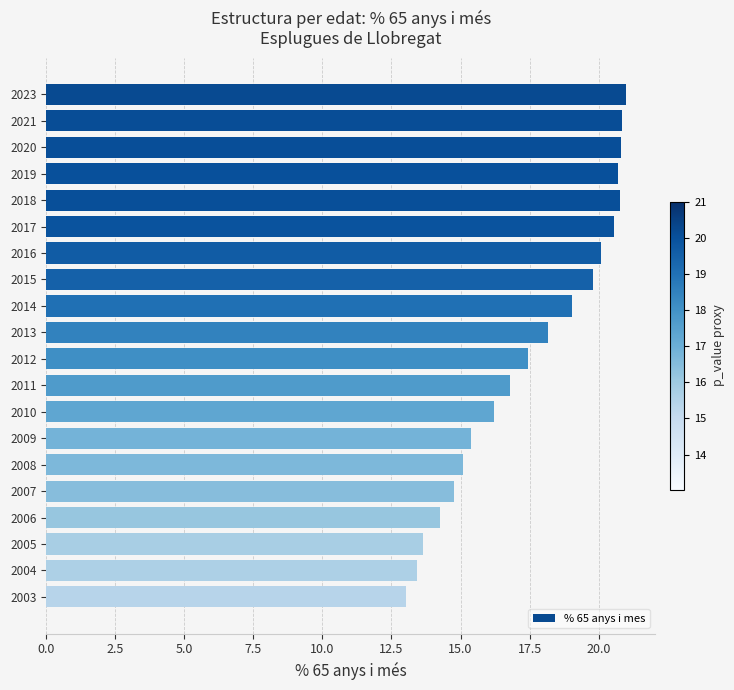

What is the value of the 9th bar from the top?

19.1